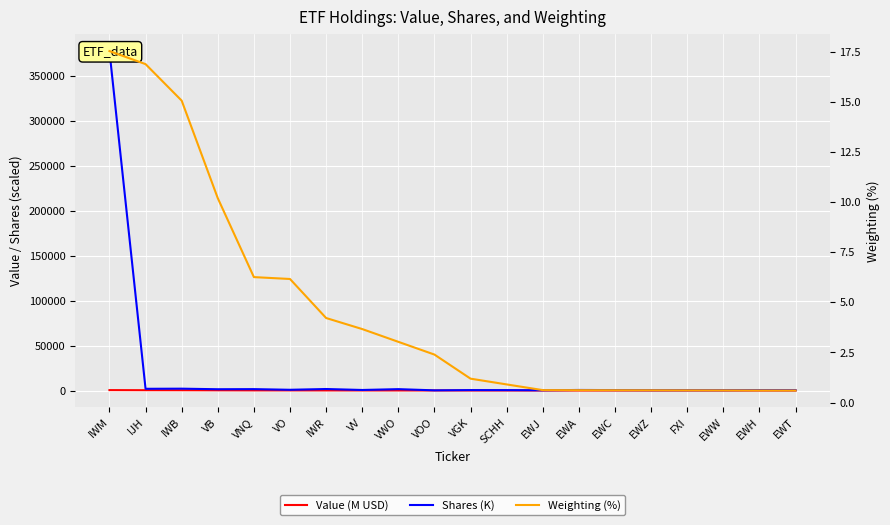

Rank the categories by Weighting (%) value from lowest to highest.

EWT, EWH, EWW, FXI, EWZ, EWC, EWA, EWJ, SCHH, VGK, VOO, VWO, VV, IWR, VO, VNQ, VB, IWB, IJH, IWM